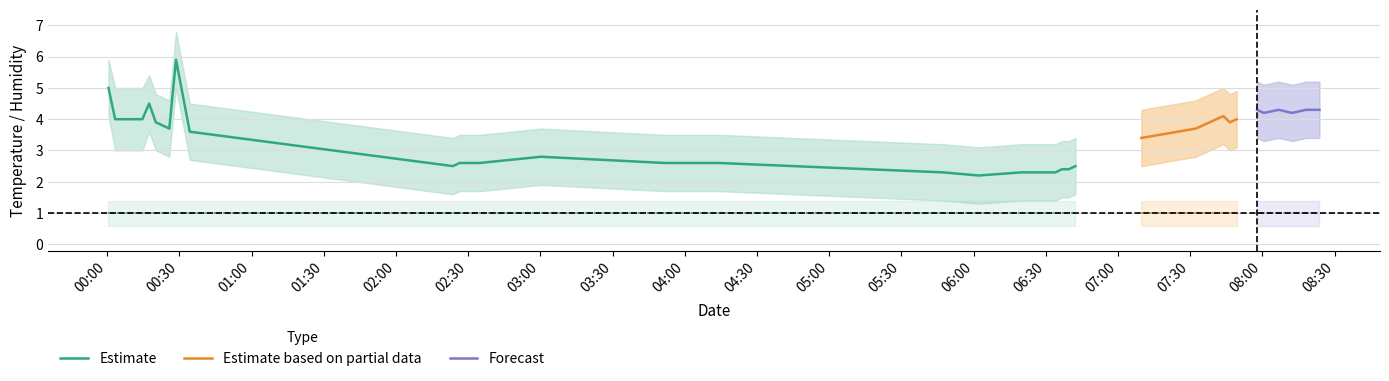

What is the smallest value displayed?

0.6